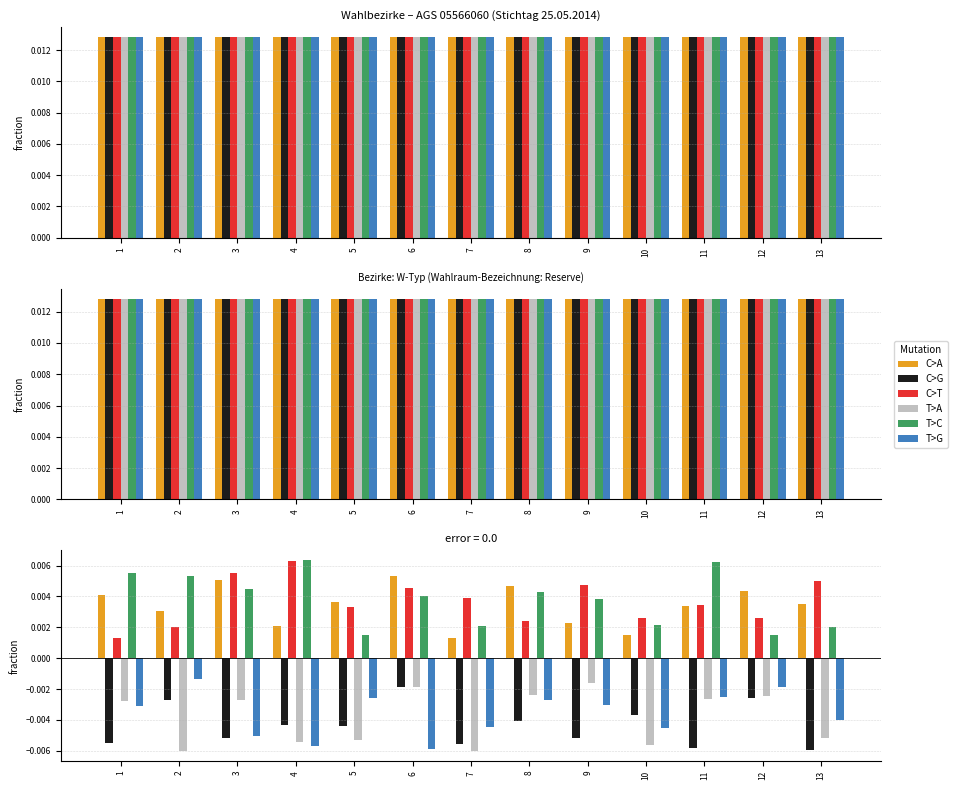

Is it true that C>T equals 0.0 at 12?

True